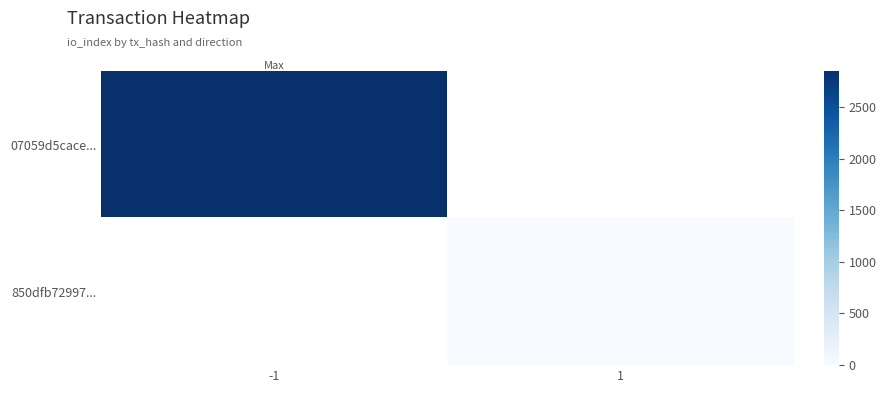

Which series has the widest spread of values?

07059d5cace...